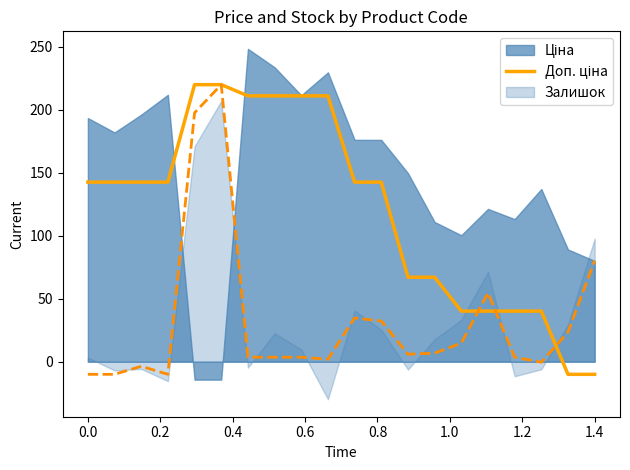

Count the number of categories in the chart.

20